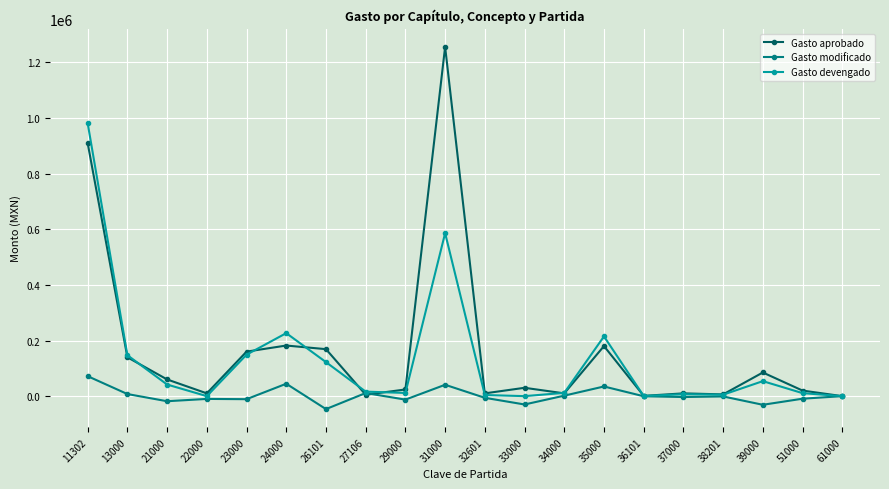

Between 26101 and 38201, which series saw the biggest shift?

Gasto aprobado